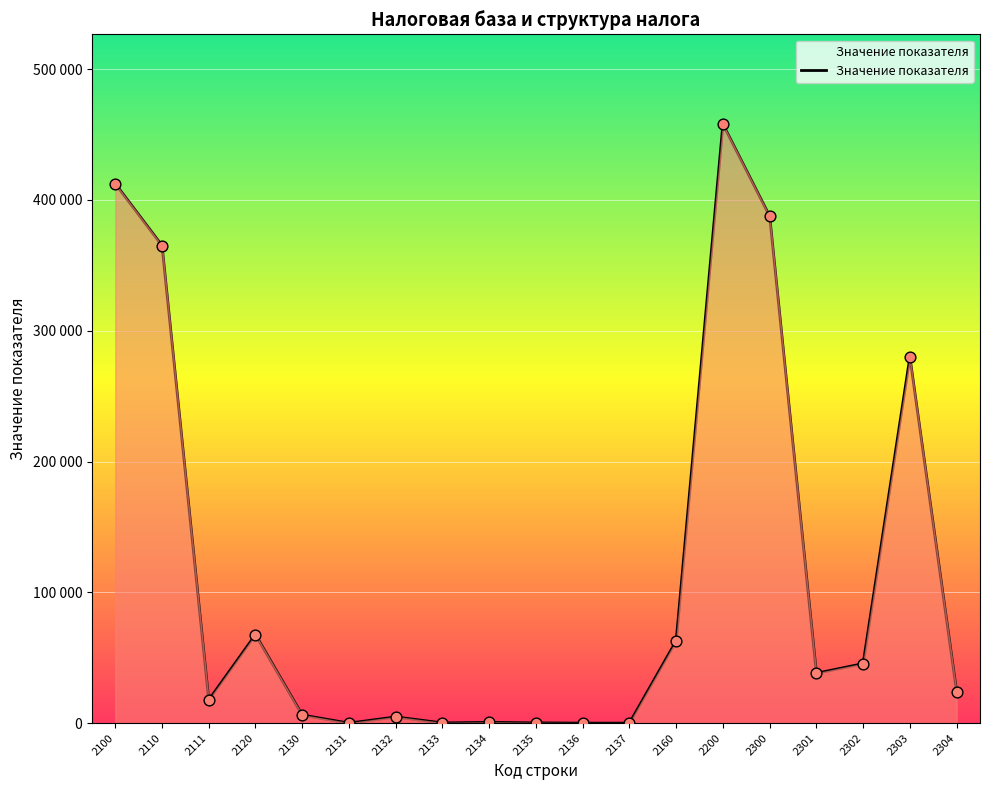

Does the chart have visible grid lines?

Yes